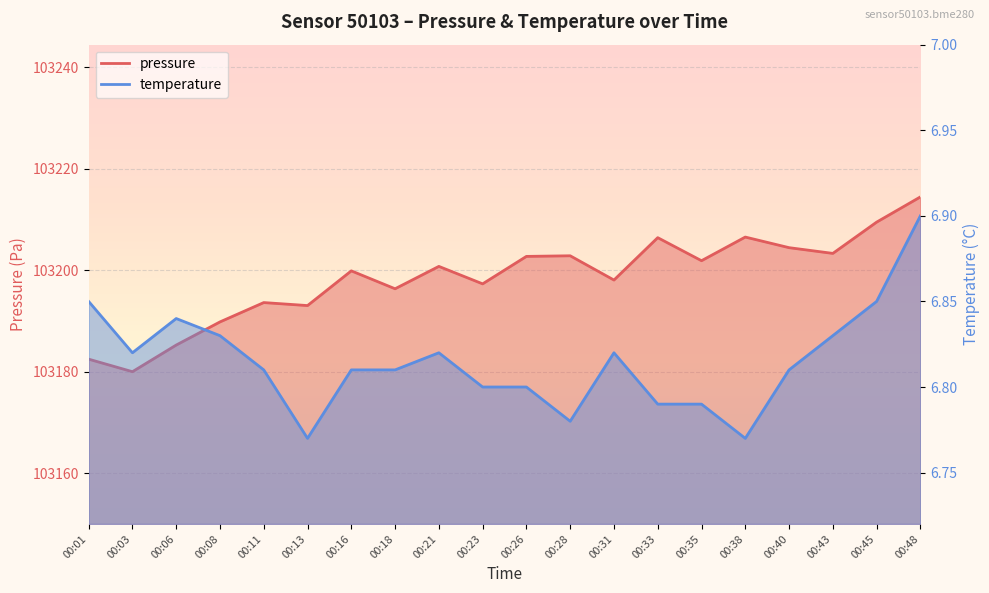

How many lines are shown in the chart?

2